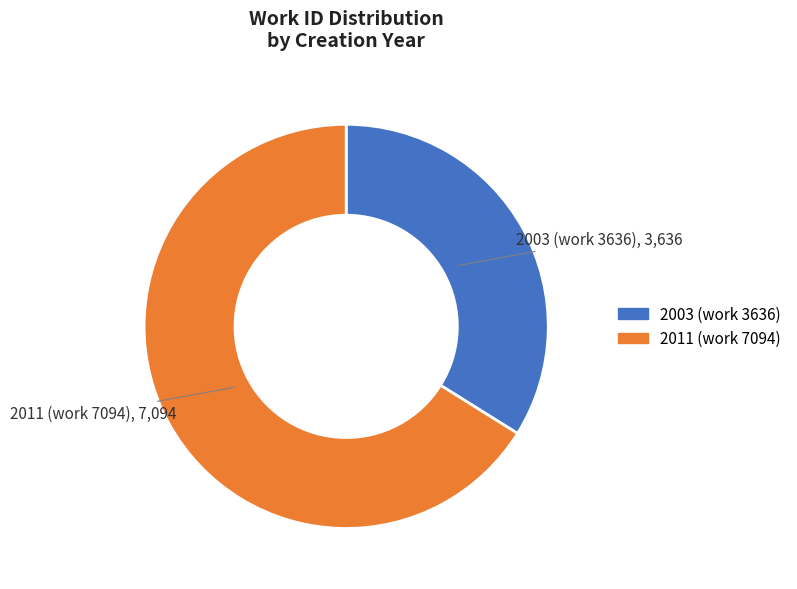

Is it true that 2003 (work 3636) is 40% of the pie?

False